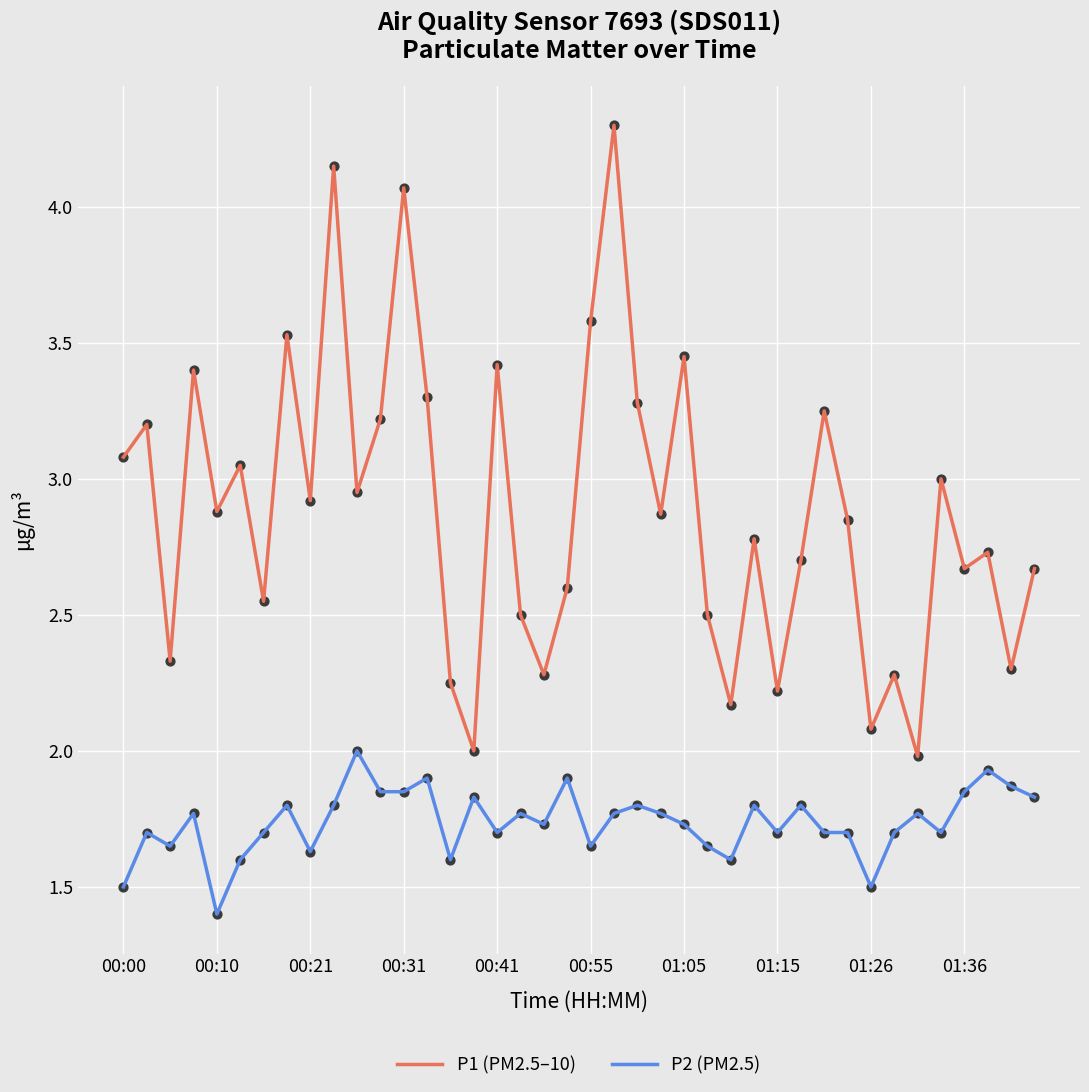

What are all the series names shown in the legend?

P1 (PM2.5–10), P2 (PM2.5)